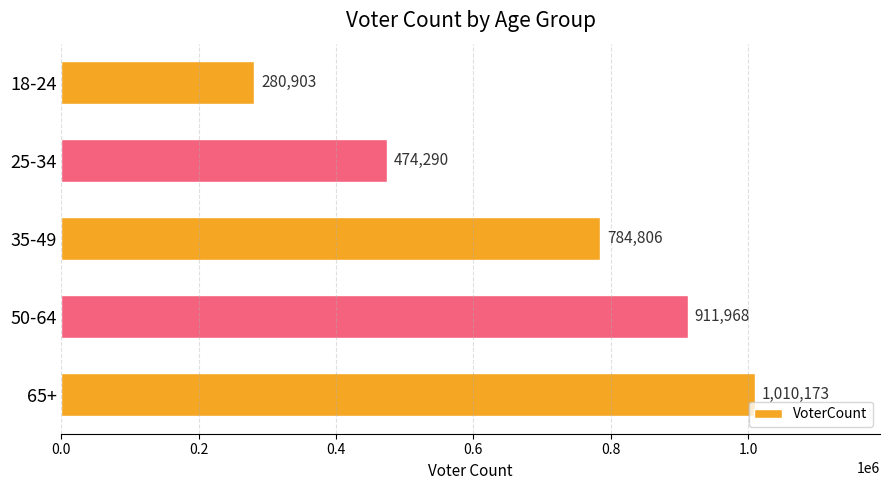

Reading top to bottom, list all the values displayed in this chart.

18-24=280903	25-34=474290	35-49=784806	50-64=911968	65+=1010173